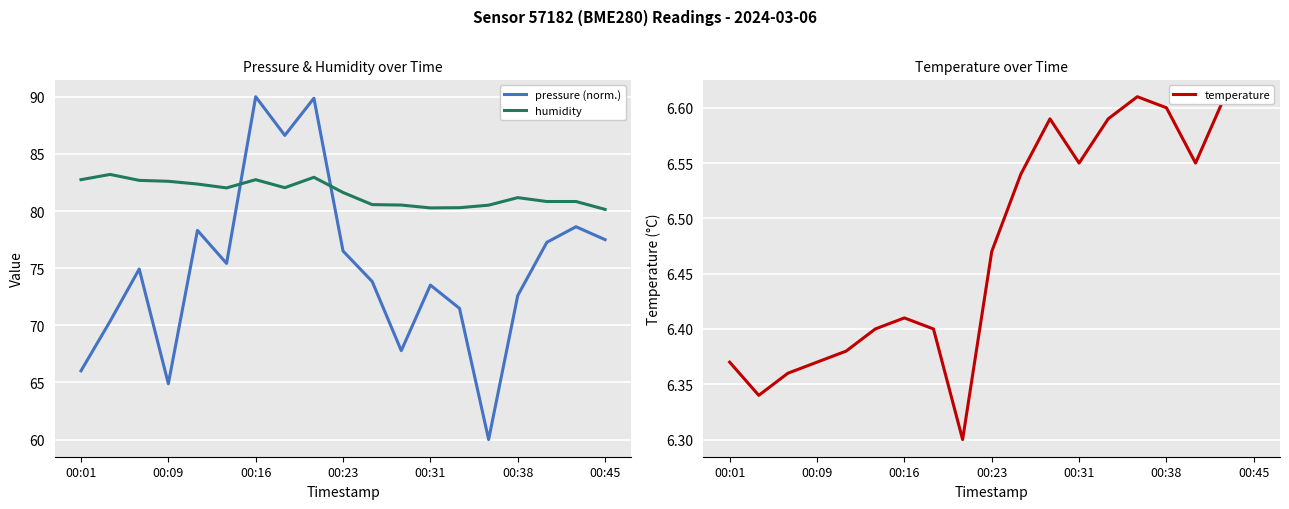

What is the average value of the pressure (norm.) series?

75.0